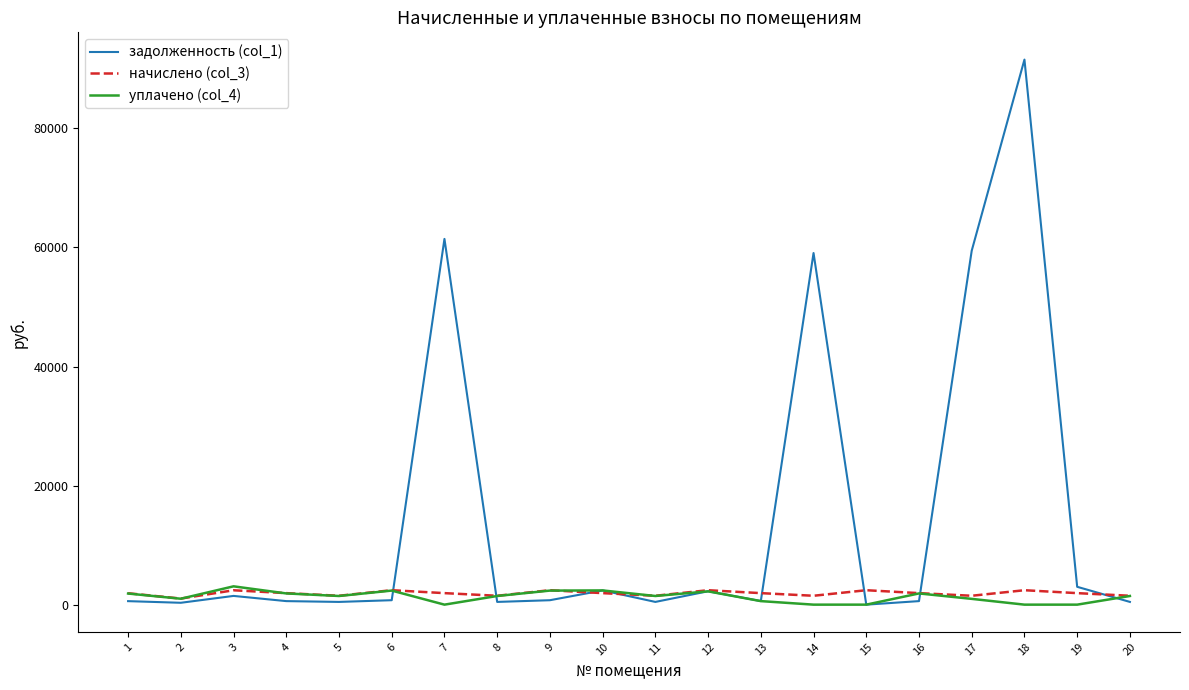

Which series has the largest total across all categories?

задолженность (col_1)